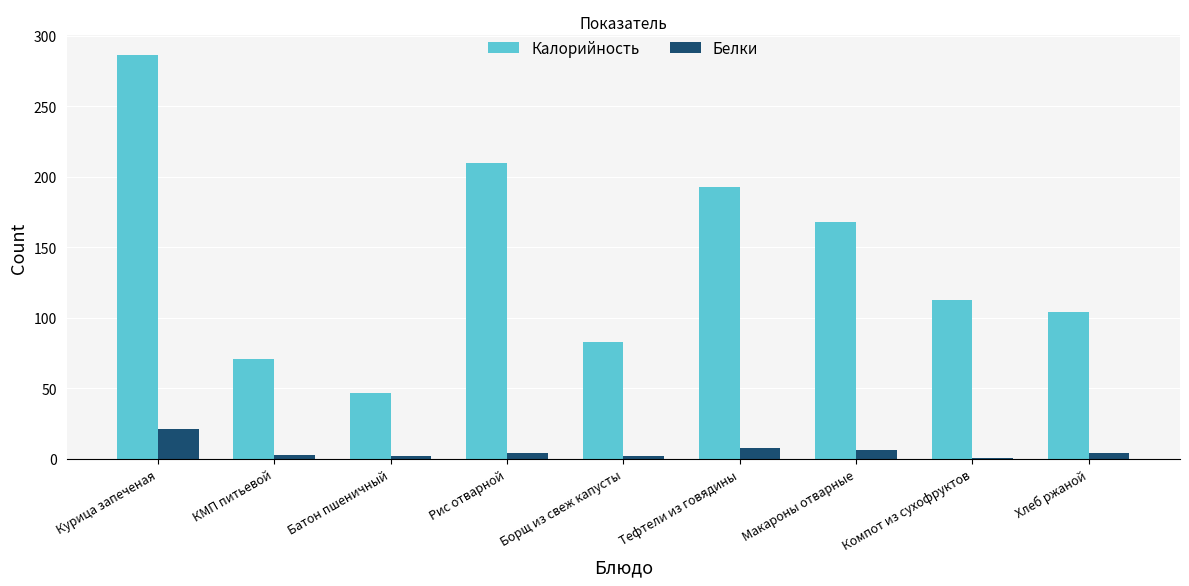

What position from the left is Макароны отварные?

7